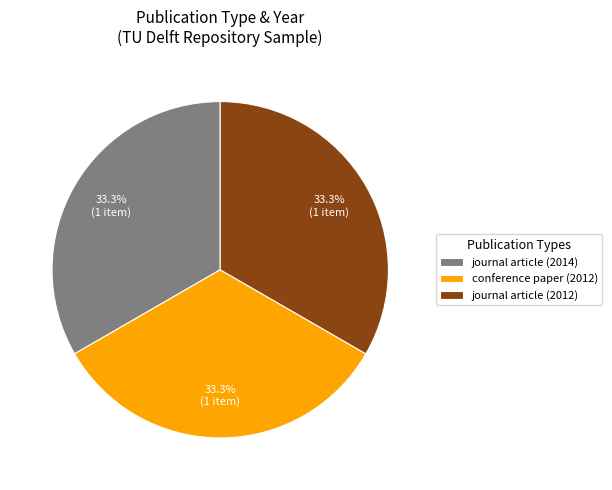

How much of the chart is everything except journal article (2014)?

66.6%